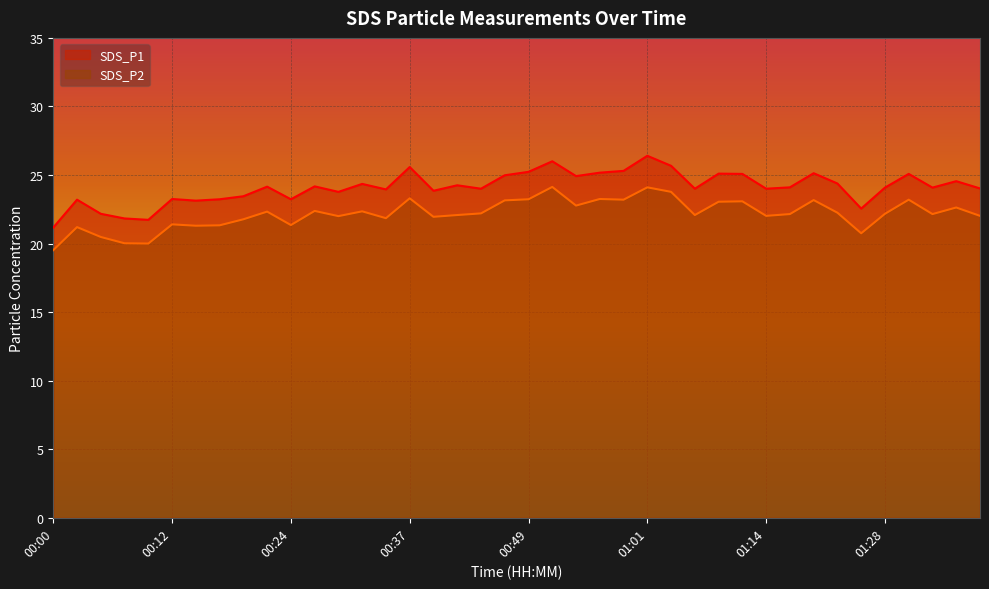

Rank the series at 01:01 from lowest to highest value.

SDS_P2, SDS_P1